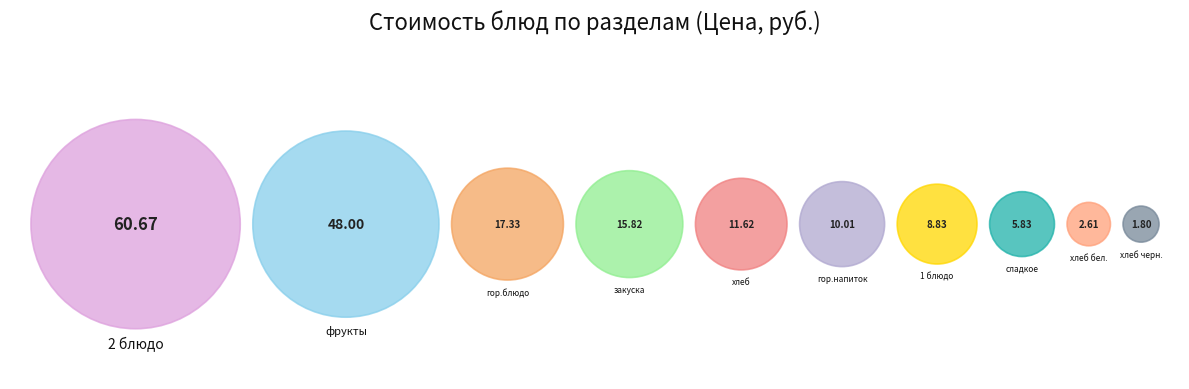

Is it true that 2 блюдо is 33% of the pie?

True